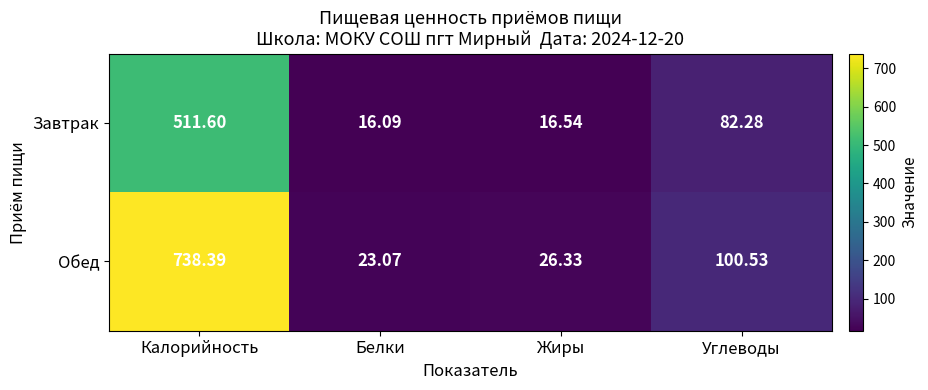

How many categories are shown in the chart?

4